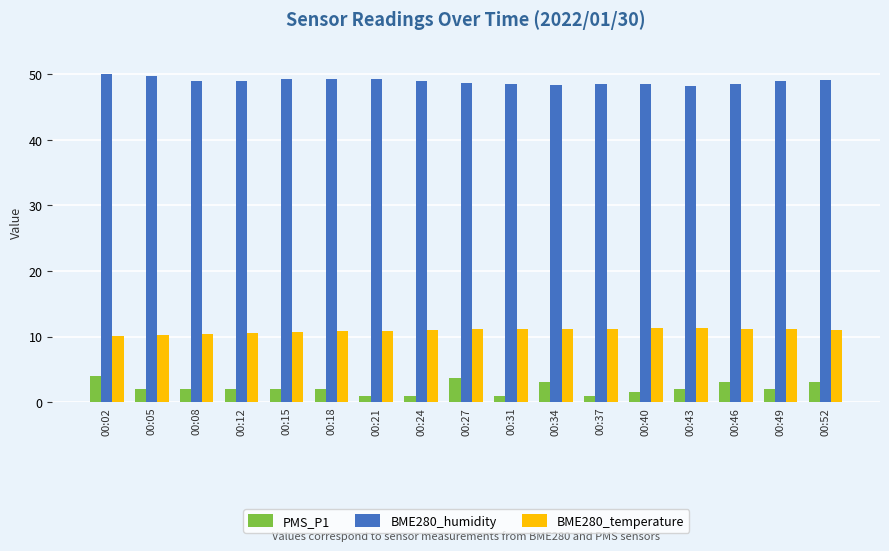

What is the difference between the second highest and minimum values in the PMS_P1 series?

2.6